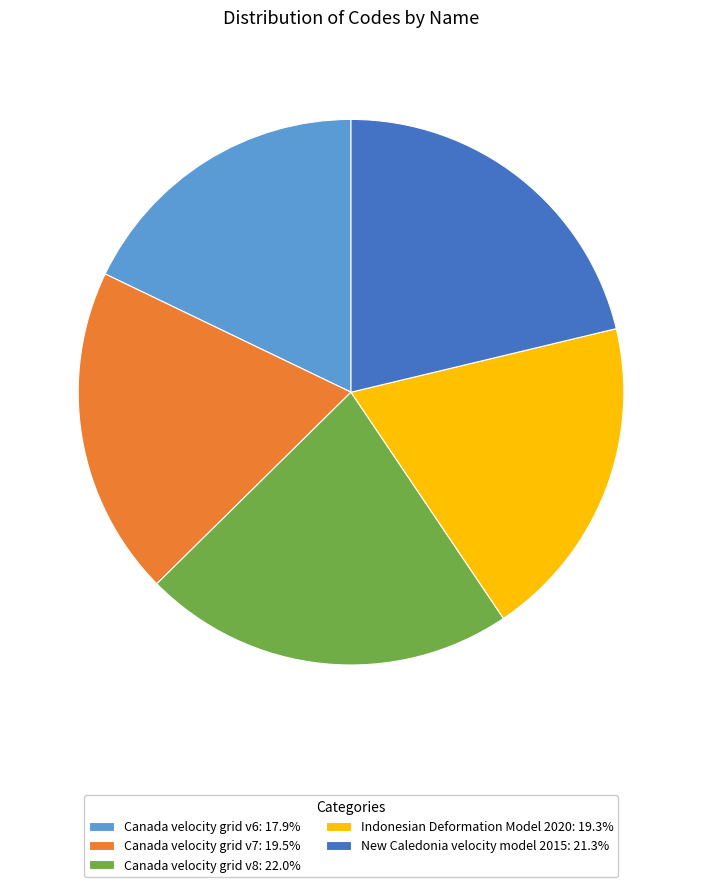

Which slice is the largest?

Canada velocity grid v8